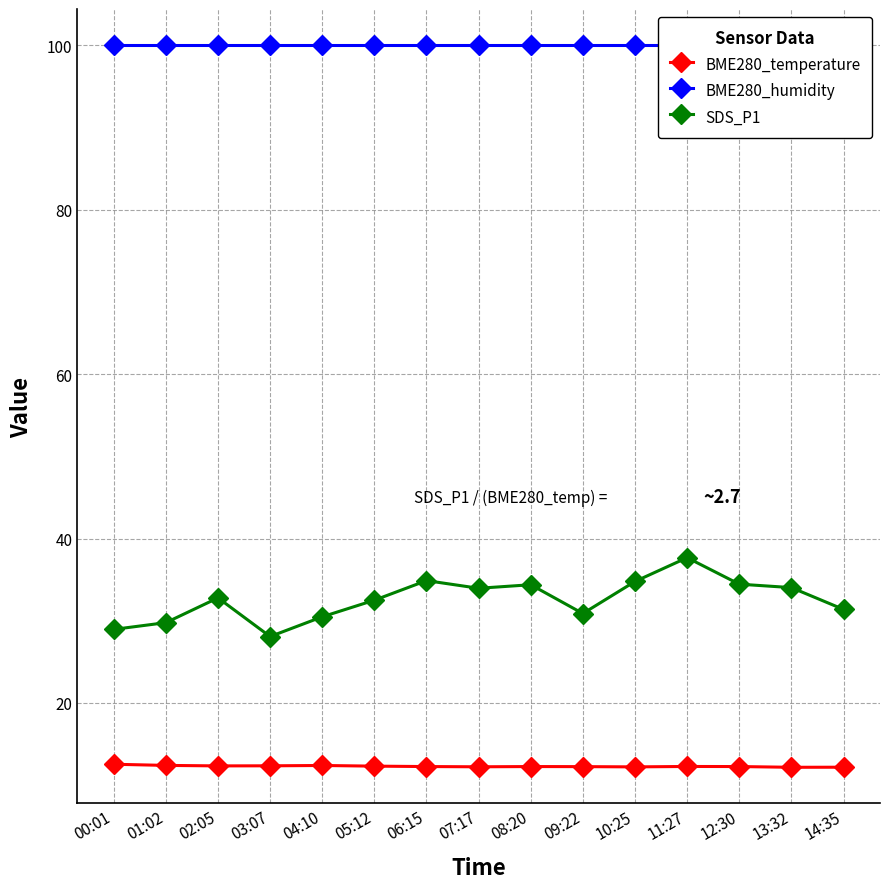

True or false: BME280_temperature and BME280_humidity intersect in this chart.

False